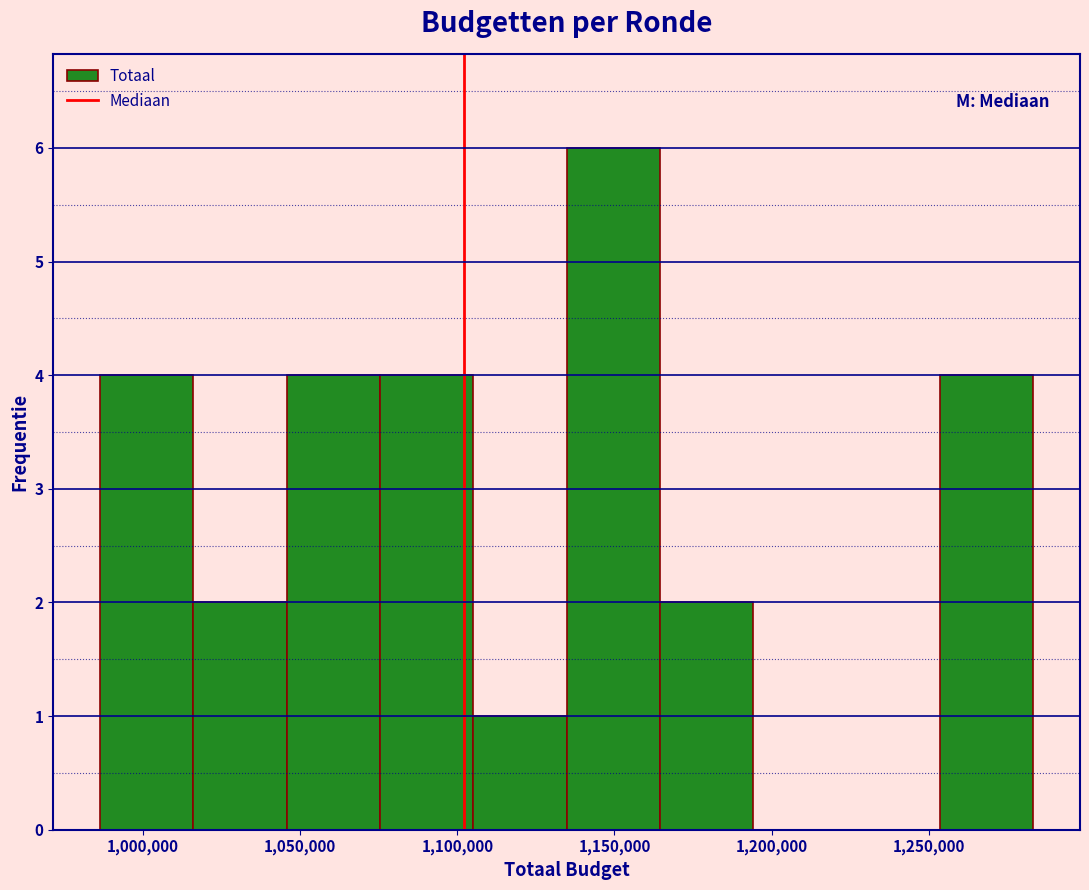

Over which range of the x-axis is the bar tallest?

1135000 to 1165000